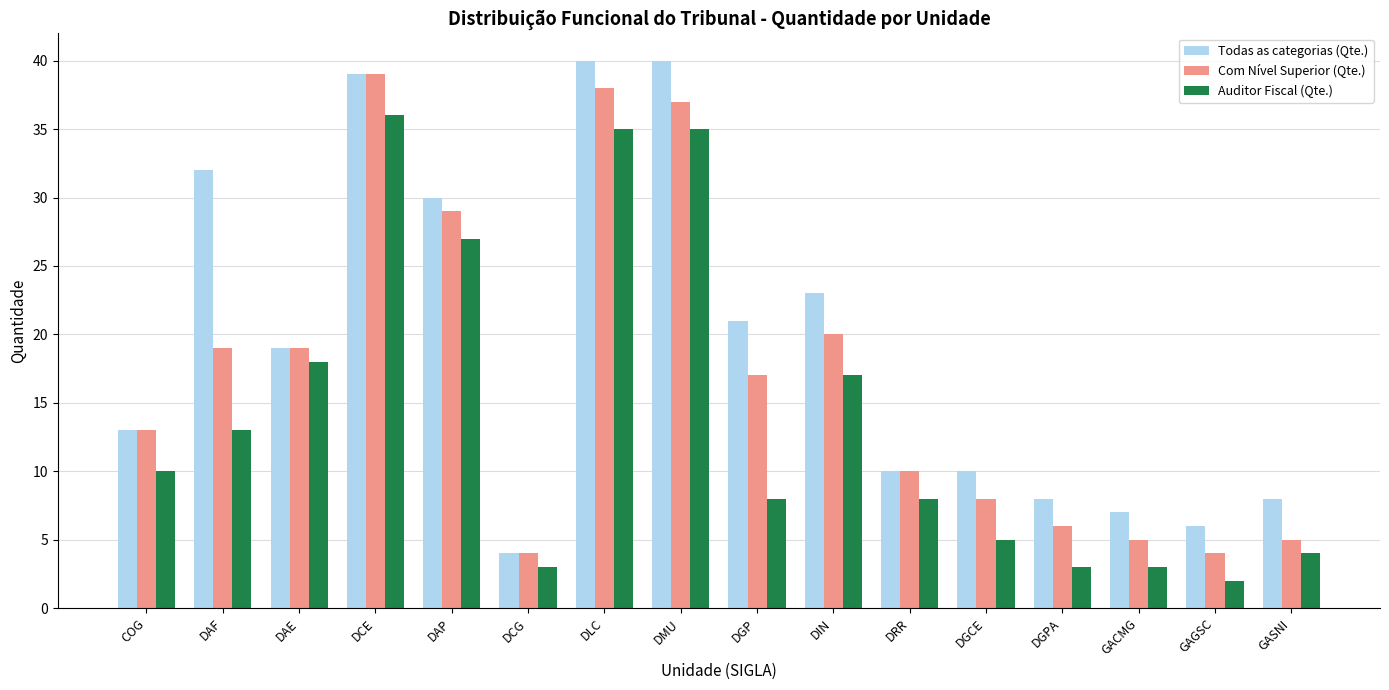

What is the sum of the Com Nível Superior (Qte.) values at DCE and DMU?

76